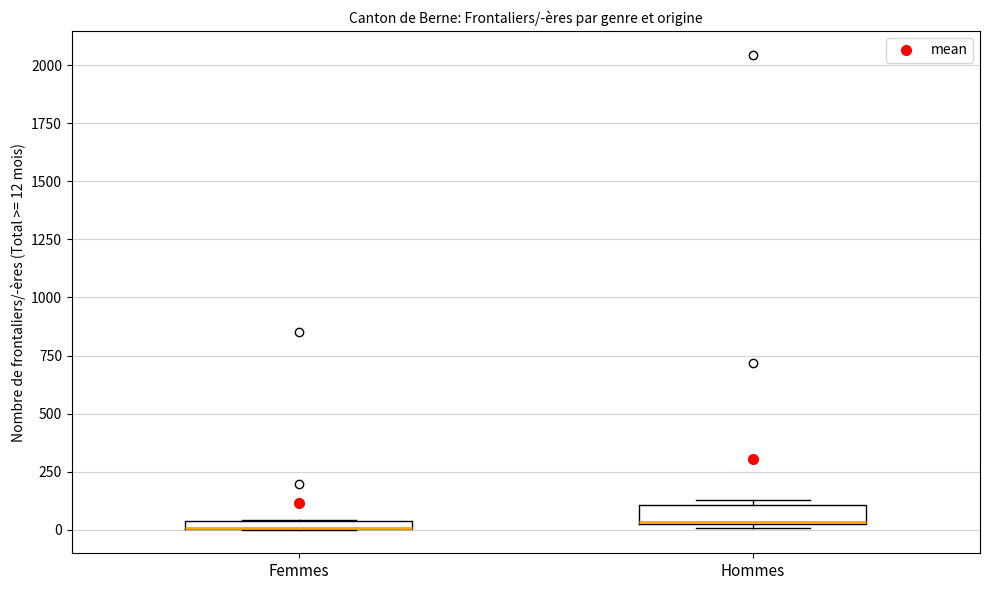

Comparing the boxes themselves (not the whiskers), which one is the tallest?

Hommes